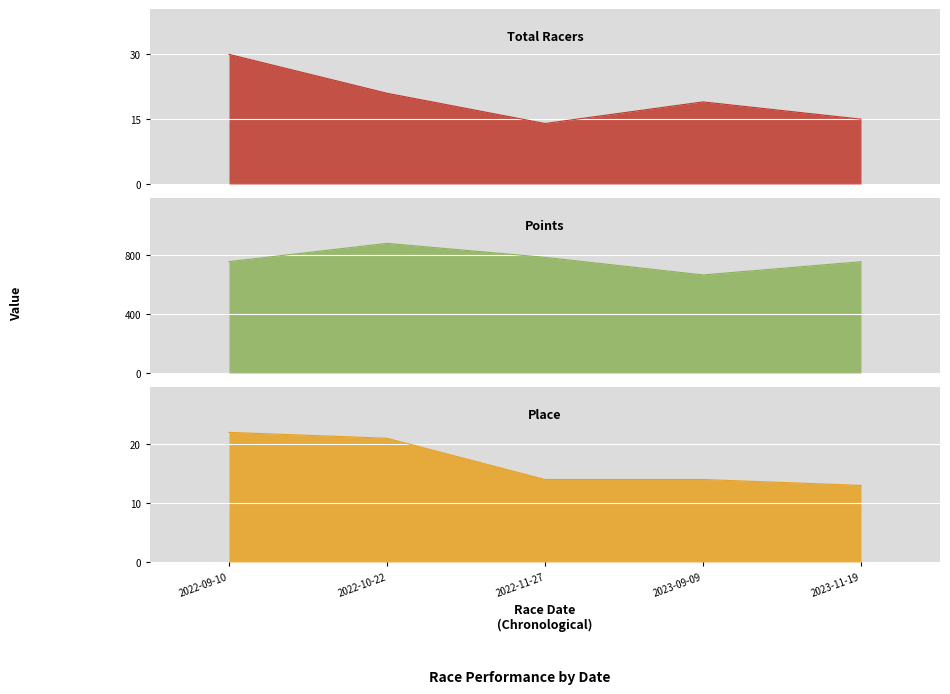

Which label corresponds to the largest value in the chart?

2022-10-22